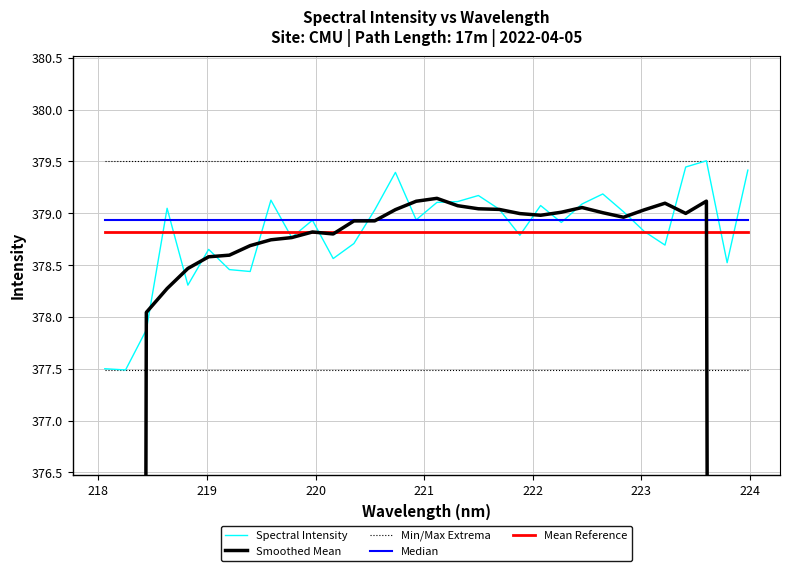

How many intersections are there between Median and Spectral Intensity?

13